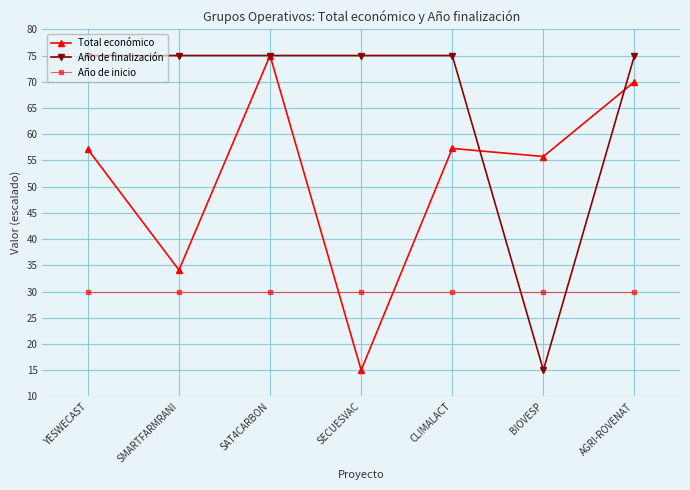

Which series changed the most between CLIMALACT and AGRI-ROVENAT?

Total económico